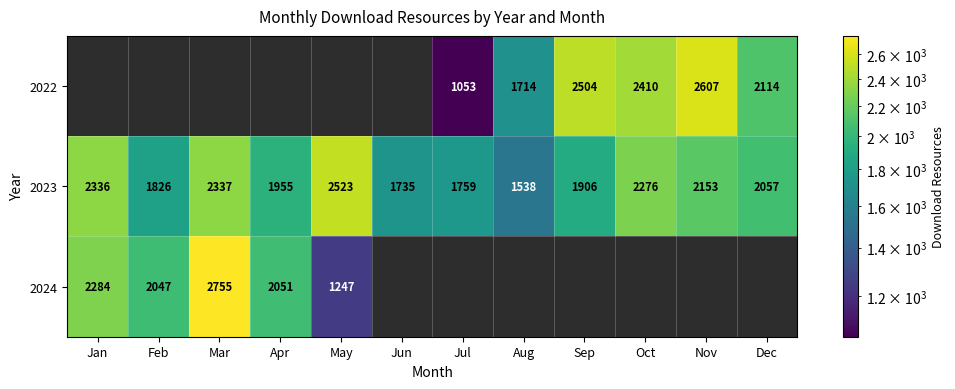

How many data points in 2023 are less than 2057?

6